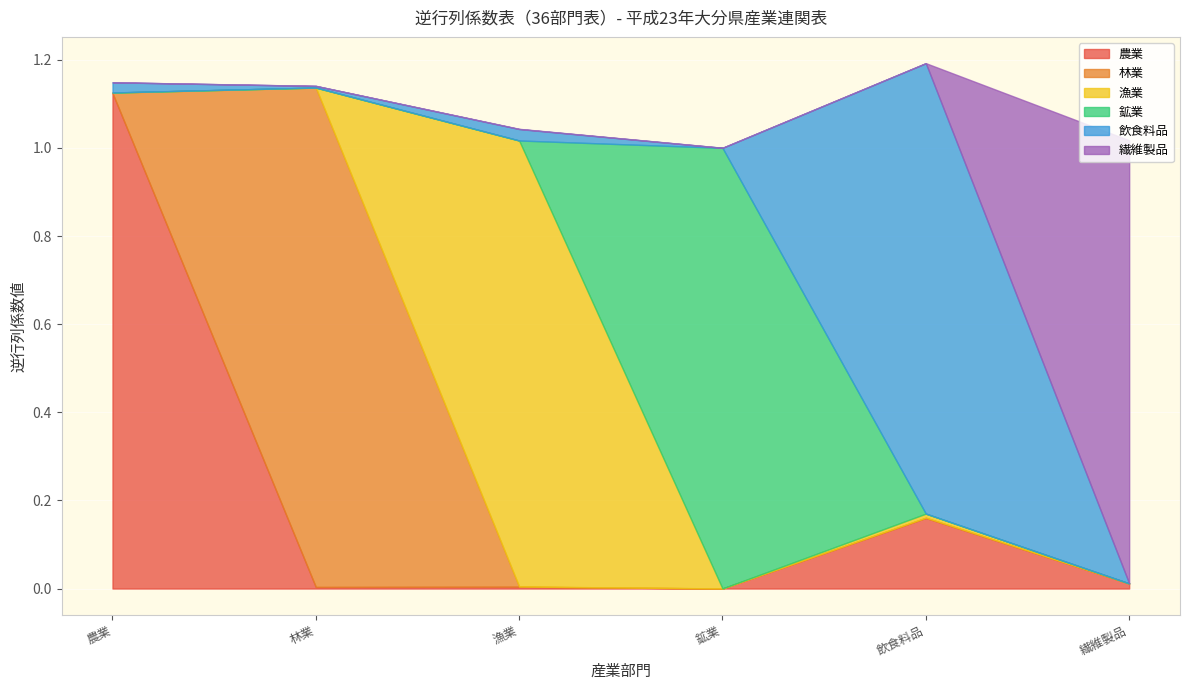

True or false: 林業 has more than 0 points higher than both neighbors.

True